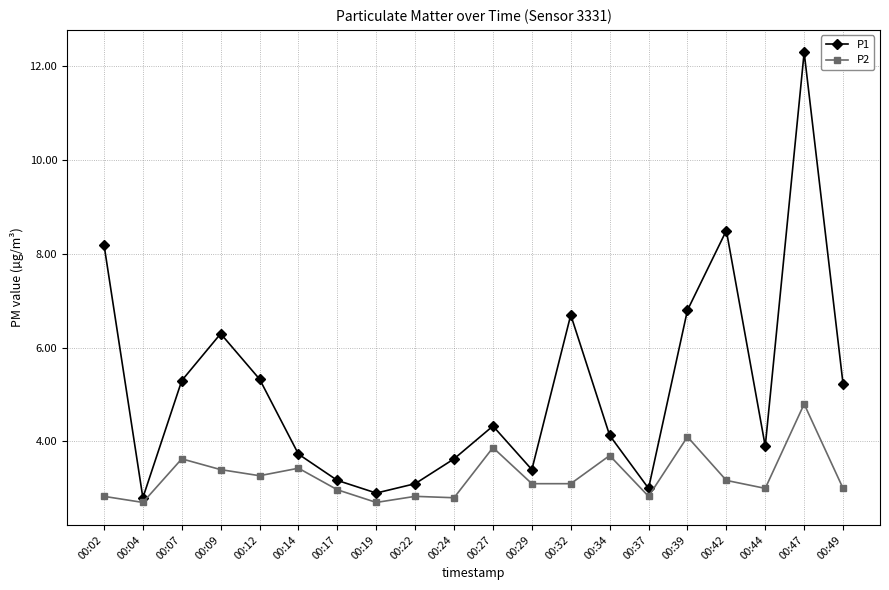

What is the difference between the highest and lowest values at 00:32?

3.6